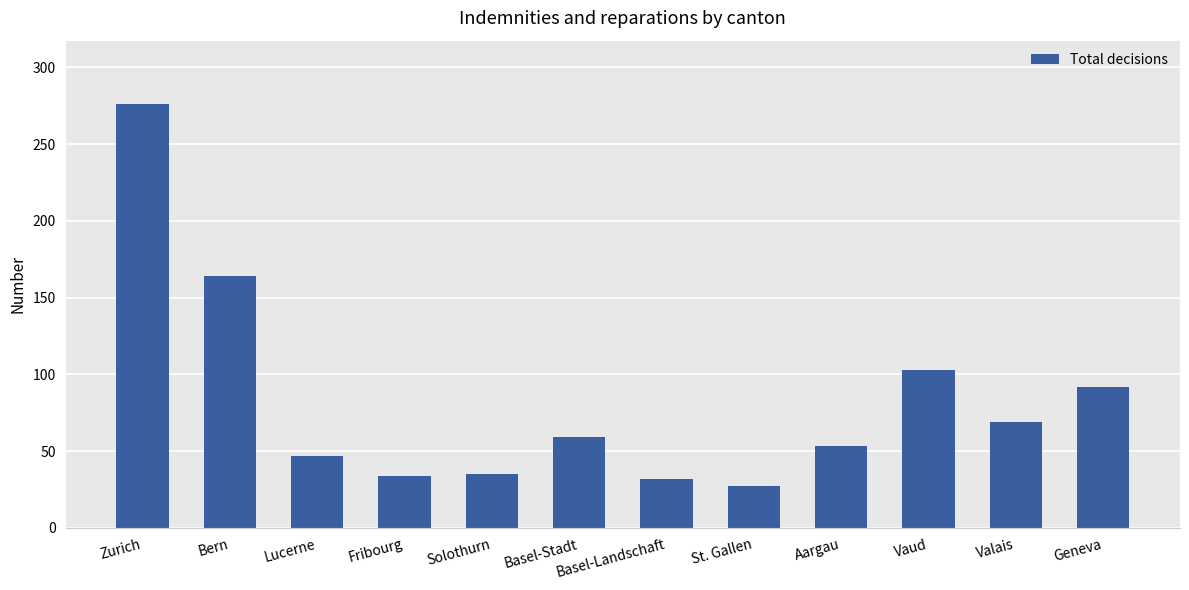

What is the difference between the values at Aargau and Basel-Stadt?

6